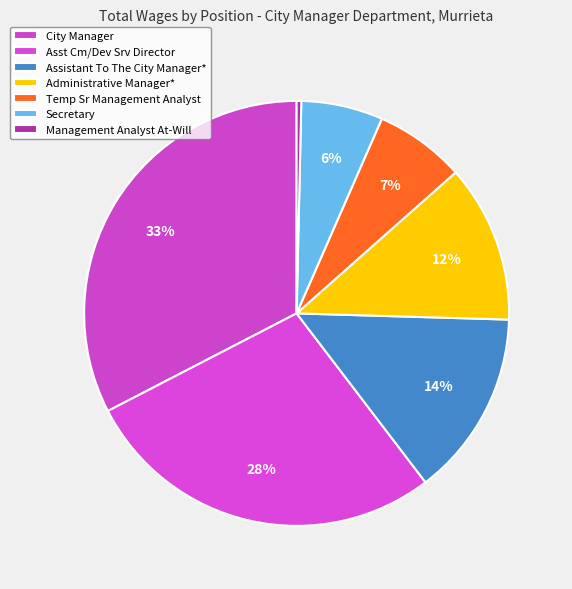

Combined, what portion of the pie is City Manager and Administrative Manager*?

44.6%